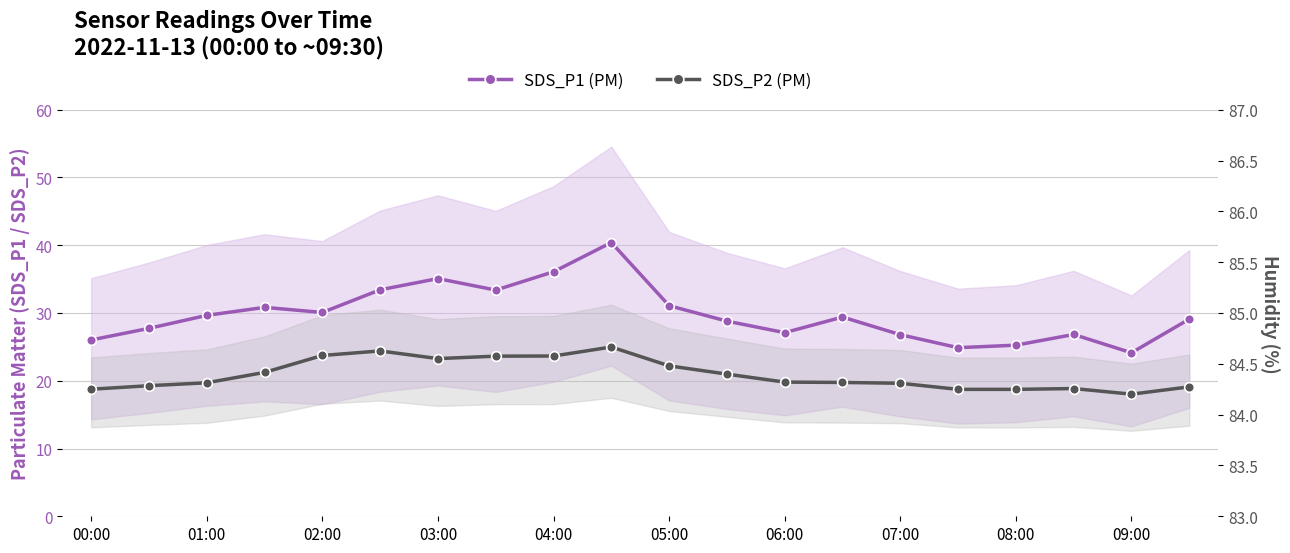

In SDS_P2 (PM), how many points are higher than both neighbors (excluding endpoints)?

3